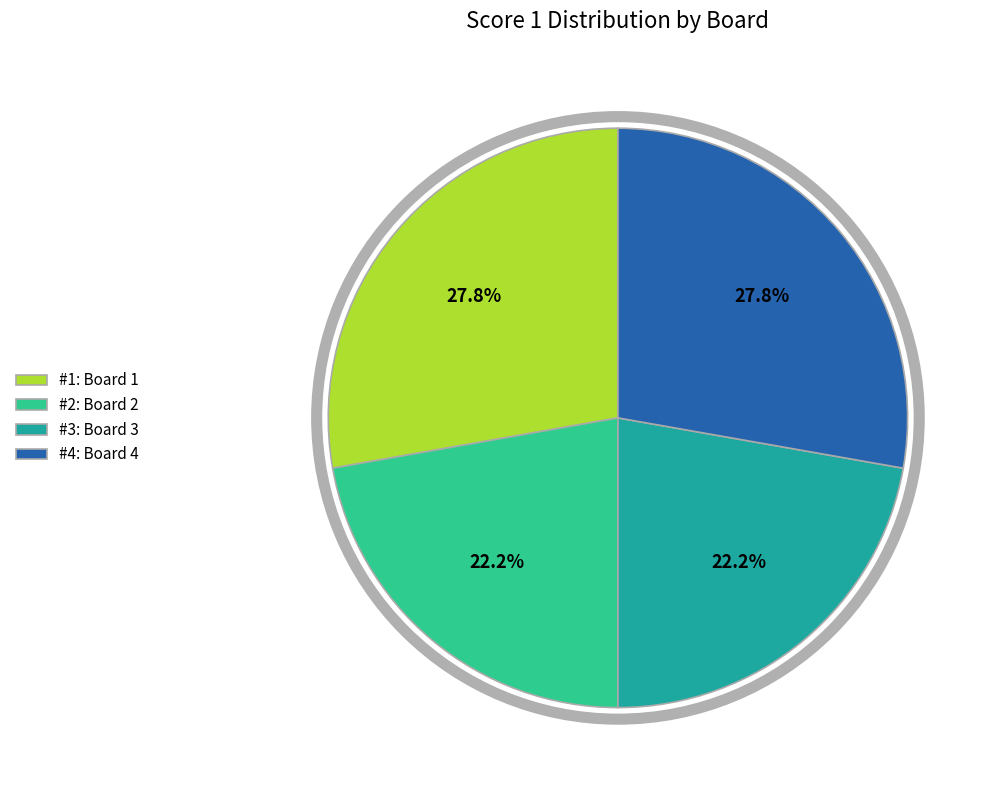

Is there a majority slice in this chart?

No